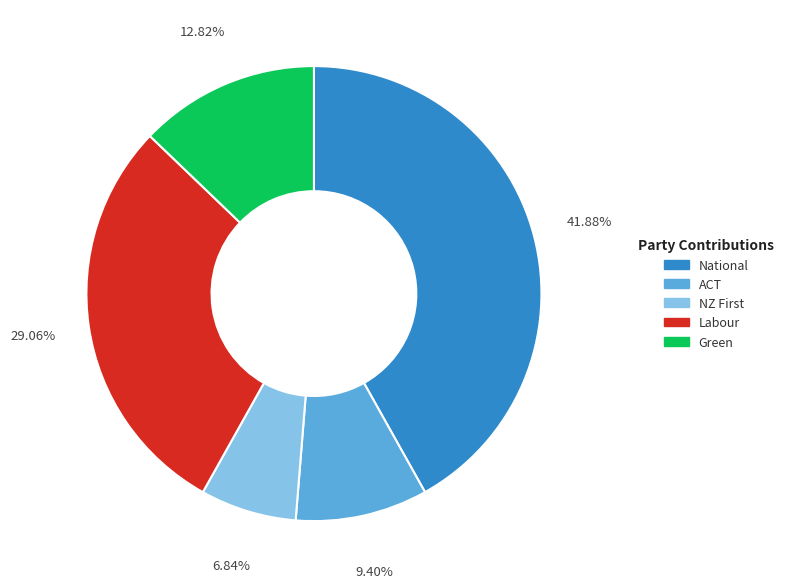

To the nearest percent, what percentage of the pie is National?

42%